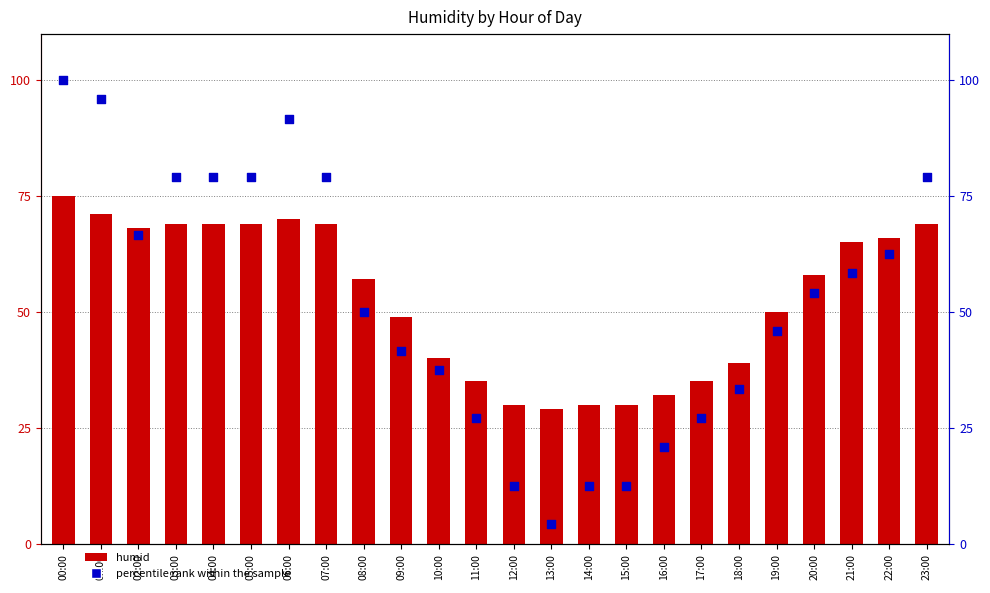

At which category is the sum across all series the highest?

00:00